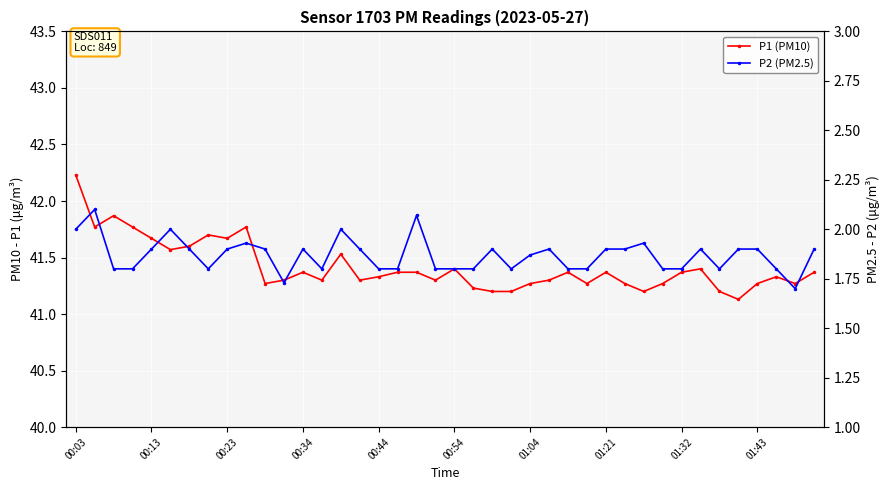

True or false: P2 (PM2.5) and P1 (PM10) cross at least once.

False